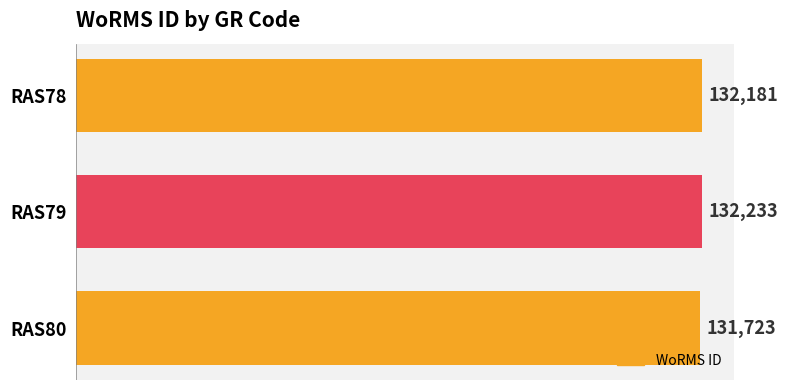

What is the average value?

132046